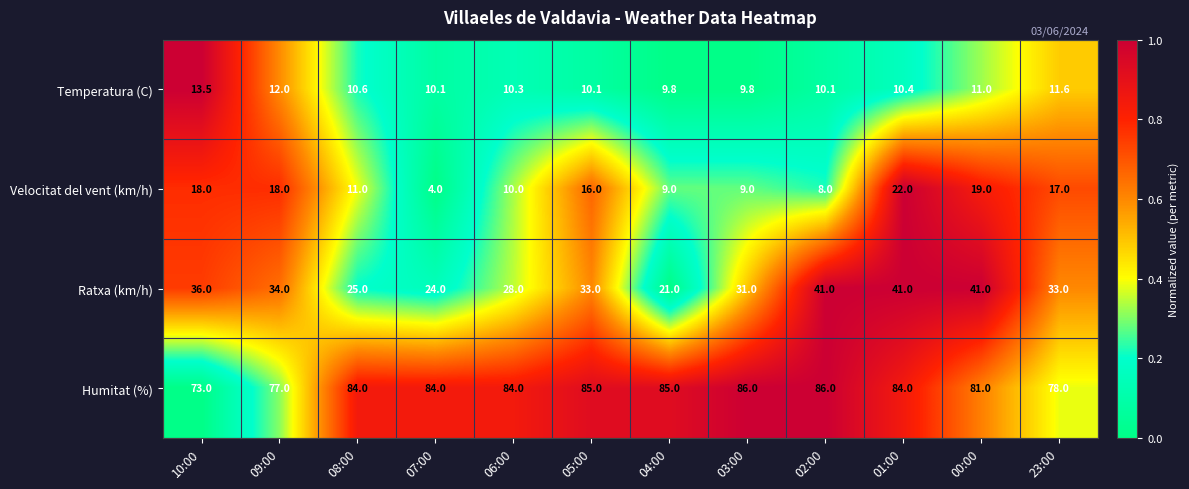

Which series has the largest total across all categories?

Humitat (%)